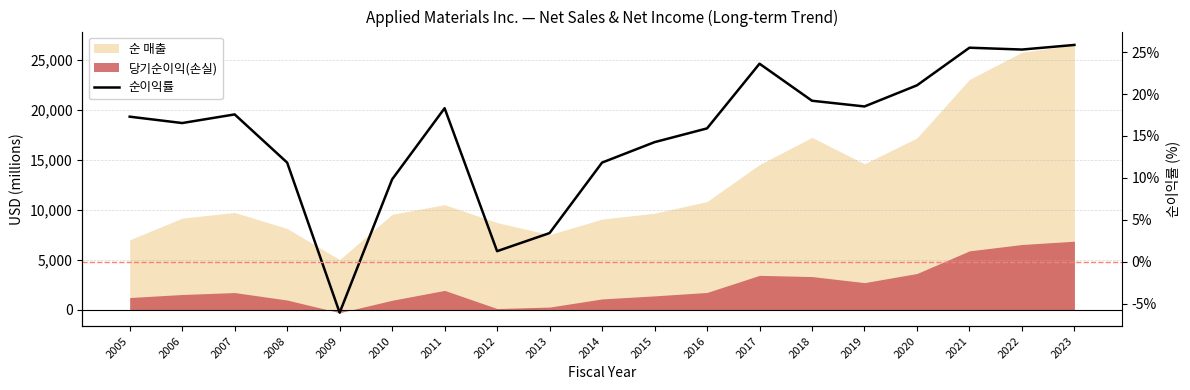

What is the average value?

15.3